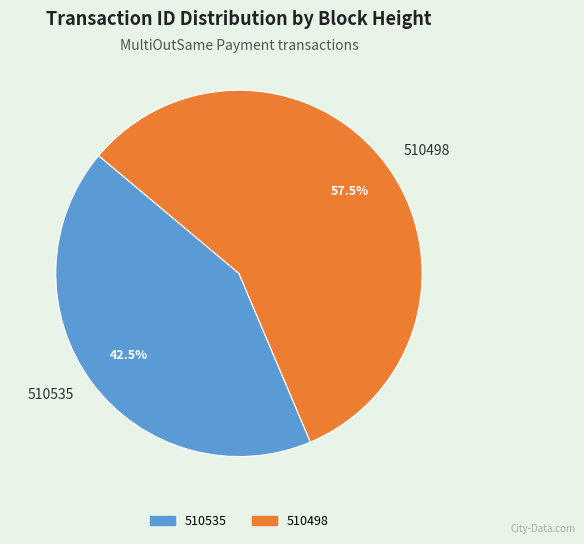

What is the ratio of the value at 510535 to the value at 510498?

0.7